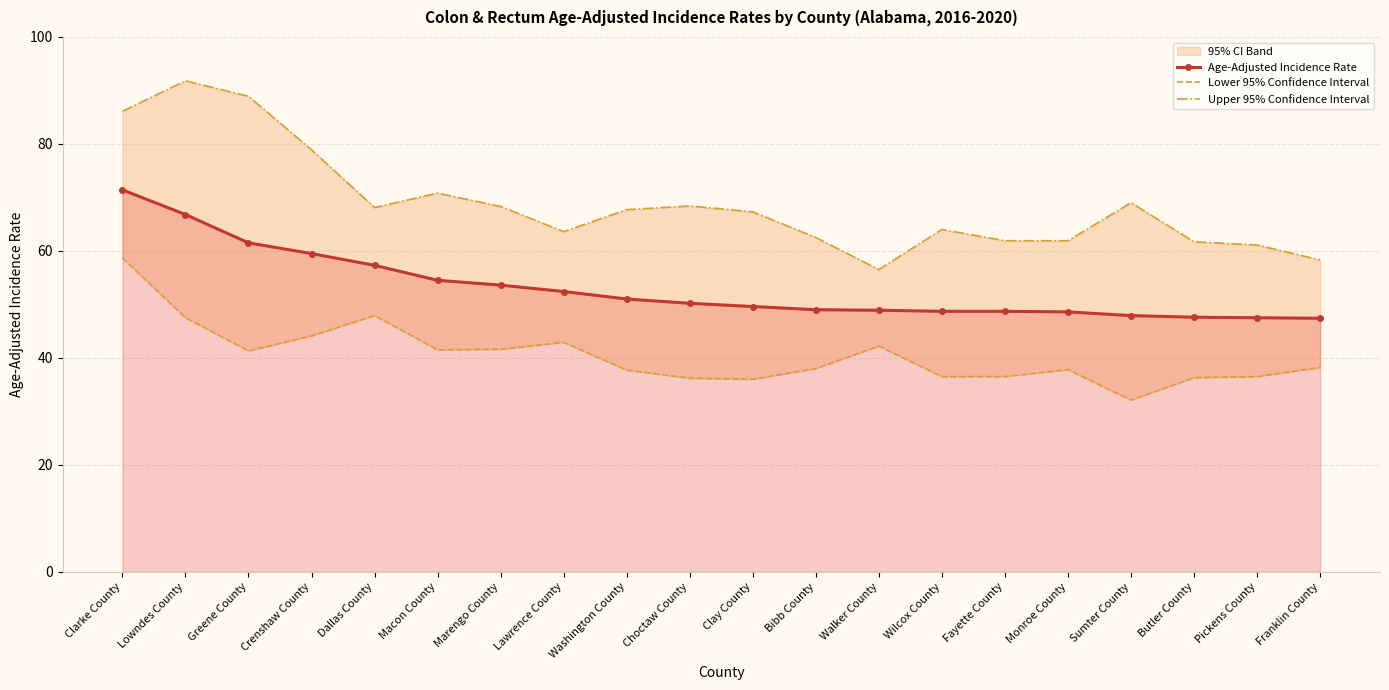

Reading left to right, extract all data points from this chart.

Age-Adjusted Incidence Rate: Clarke County=71.4	Lowndes County=66.8	Greene County=61.5	Crenshaw County=59.5	Dallas County=57.3	Macon County=54.5	Marengo County=53.6	Lawrence County=52.4	Washington County=51.0	Choctaw County=50.2	Clay County=49.6	Bibb County=49.0	Walker County=48.9	Wilcox County=48.7	Fayette County=48.7	Monroe County=48.6	Sumter County=47.9	Butler County=47.6	Pickens County=47.5	Franklin County=47.4
Lower 95% Confidence Interval: Clarke County=58.7	Lowndes County=47.5	Greene County=41.3	Crenshaw County=44.1	Dallas County=47.9	Macon County=41.5	Marengo County=41.6	Lawrence County=42.9	Washington County=37.7	Choctaw County=36.2	Clay County=36.0	Bibb County=38.0	Walker County=42.2	Wilcox County=36.5	Fayette County=36.5	Monroe County=37.8	Sumter County=32.1	Butler County=36.3	Pickens County=36.5	Franklin County=38.2
Upper 95% Confidence Interval: Clarke County=86.1	Lowndes County=91.8	Greene County=88.9	Crenshaw County=78.9	Dallas County=68.1	Macon County=70.8	Marengo County=68.3	Lawrence County=63.6	Washington County=67.7	Choctaw County=68.4	Clay County=67.3	Bibb County=62.5	Walker County=56.5	Wilcox County=64.0	Fayette County=61.9	Monroe County=61.9	Sumter County=69.0	Butler County=61.7	Pickens County=61.1	Franklin County=58.3